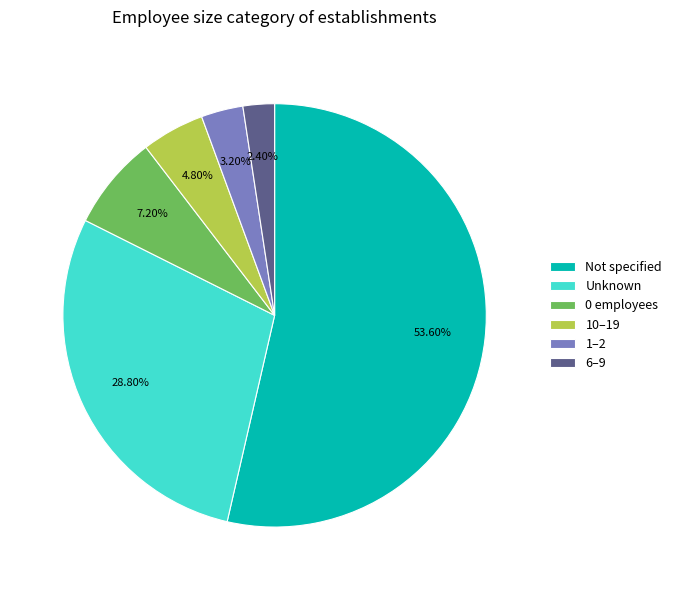

Between 6–9 and Unknown, which is larger?

Unknown